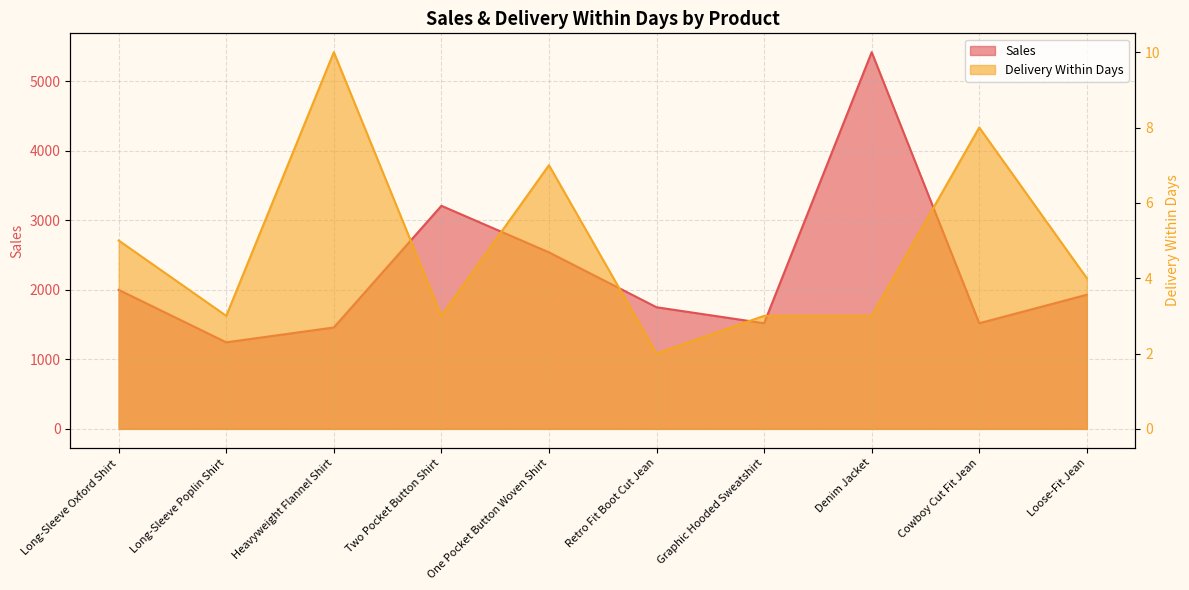

True or false: Delivery Within Days has a value of 2 at Retro Fit Boot Cut Jean.

True